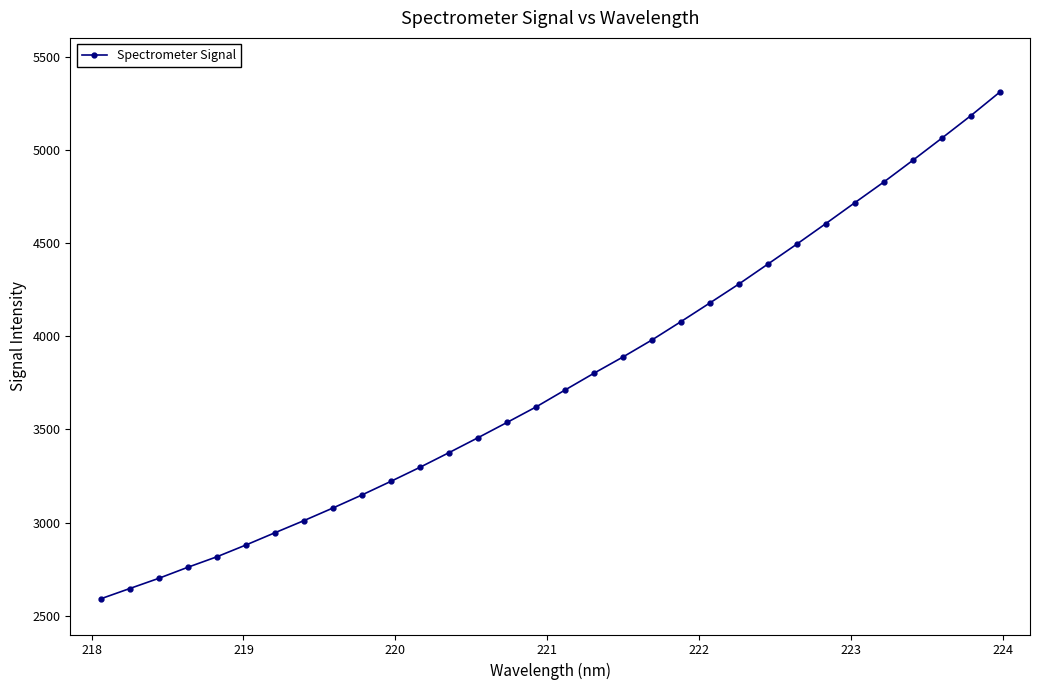

How many distinct data groups are displayed?

1